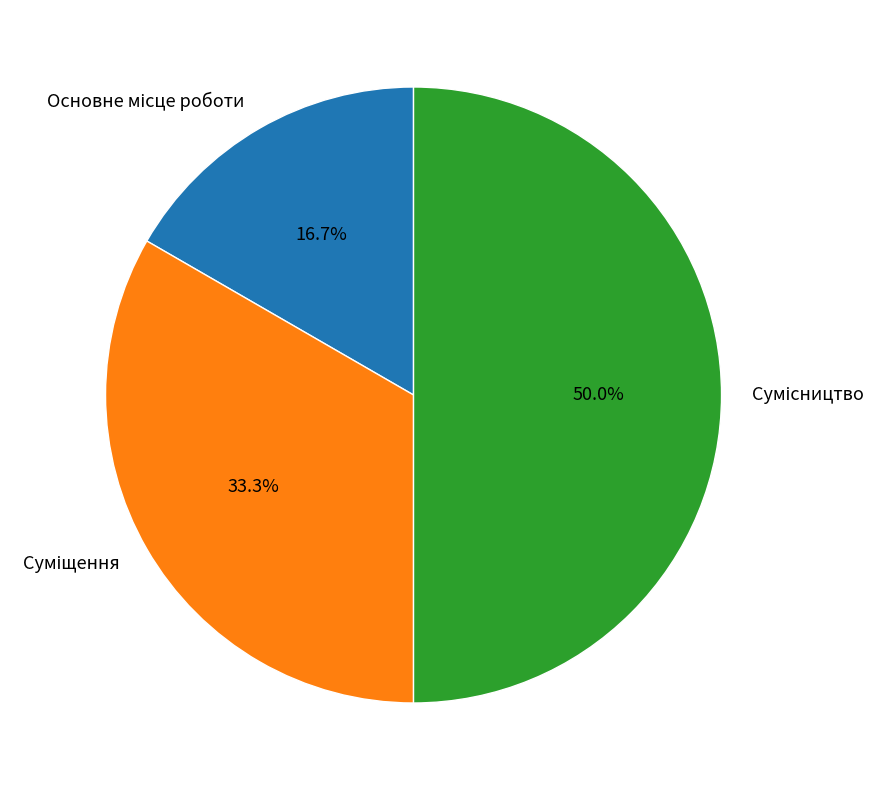

To the nearest percent, what percentage of the pie is Сумісництво?

50%